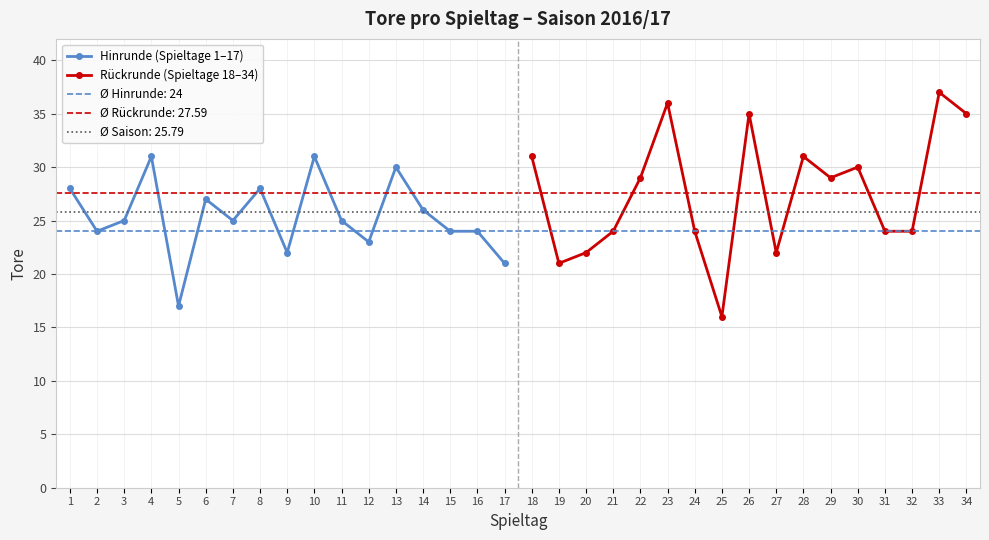

What is the sum of all Rückrunde (Spieltage 18–34) values?

470